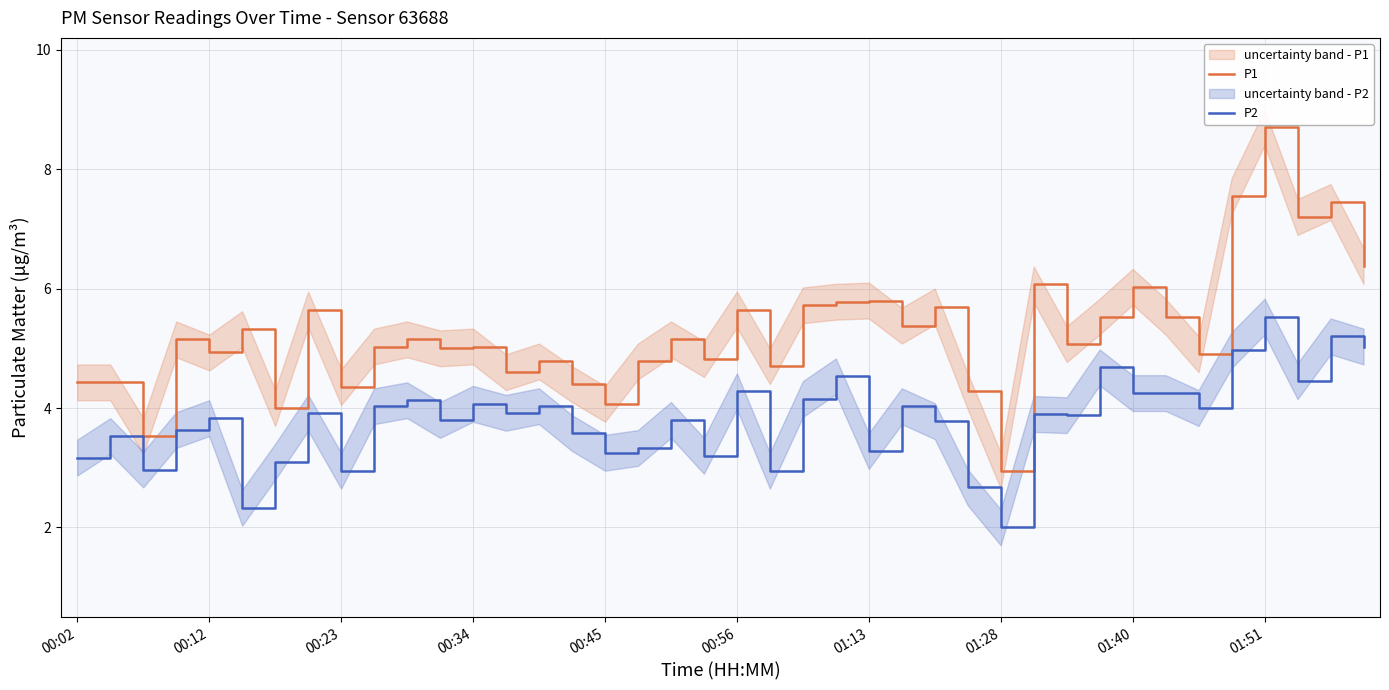

Is this an area chart (filled region under the line)?

No